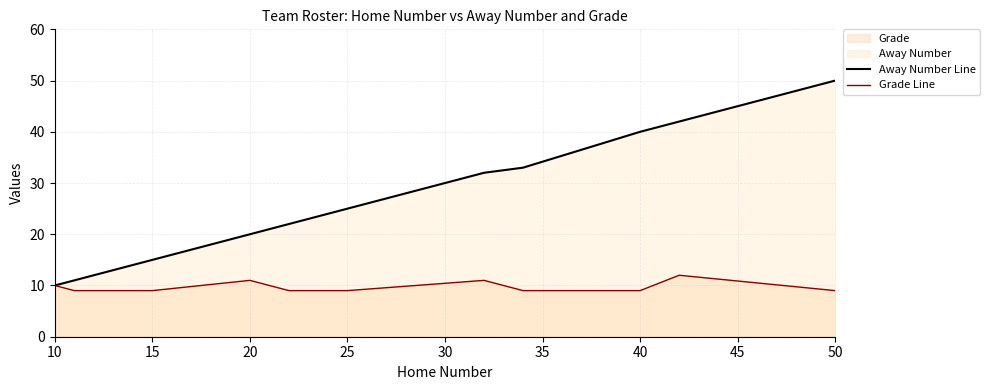

What is the lowest value of the Grade Line series?

9